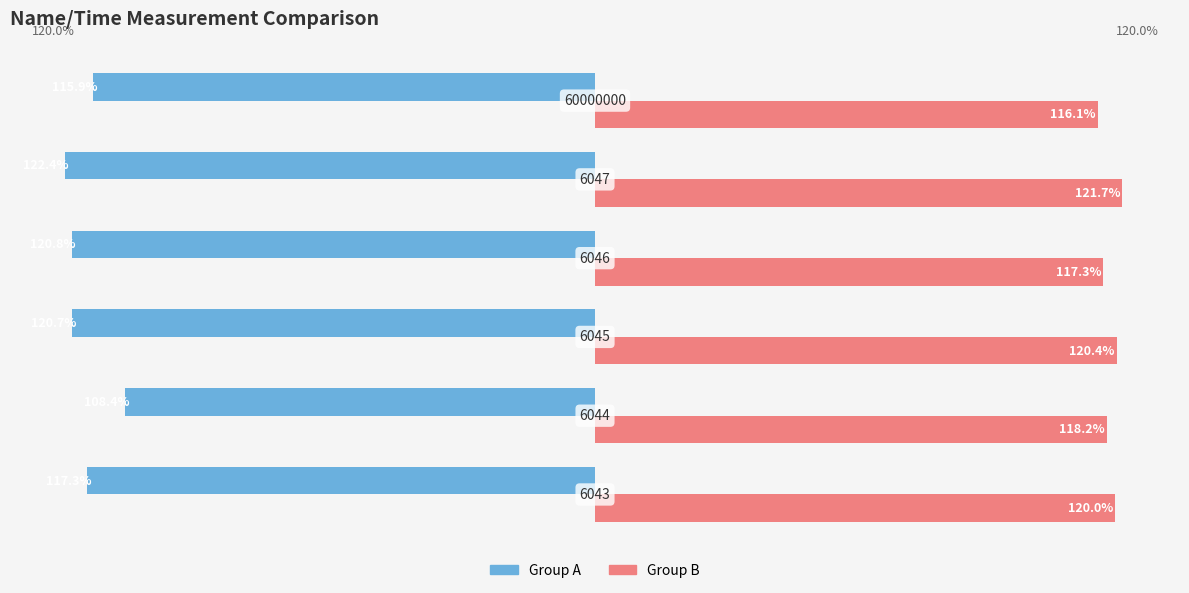

Rank the series by their maximum value, from lowest to highest.

Group A, Group B